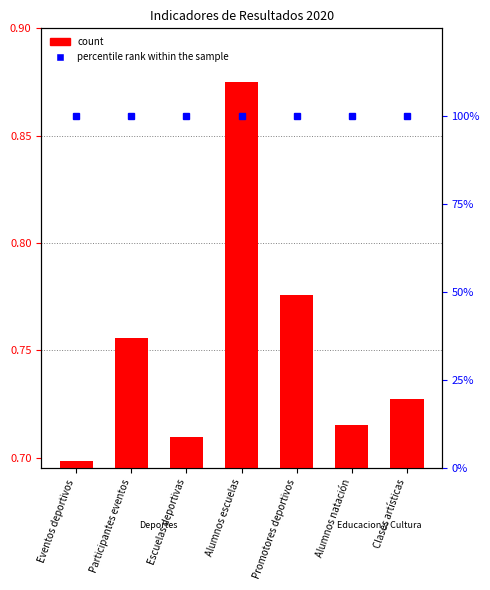

Is the value of percentile rank within the sample at Alumnos natación greater than the value of count at Participantes eventos?

Yes